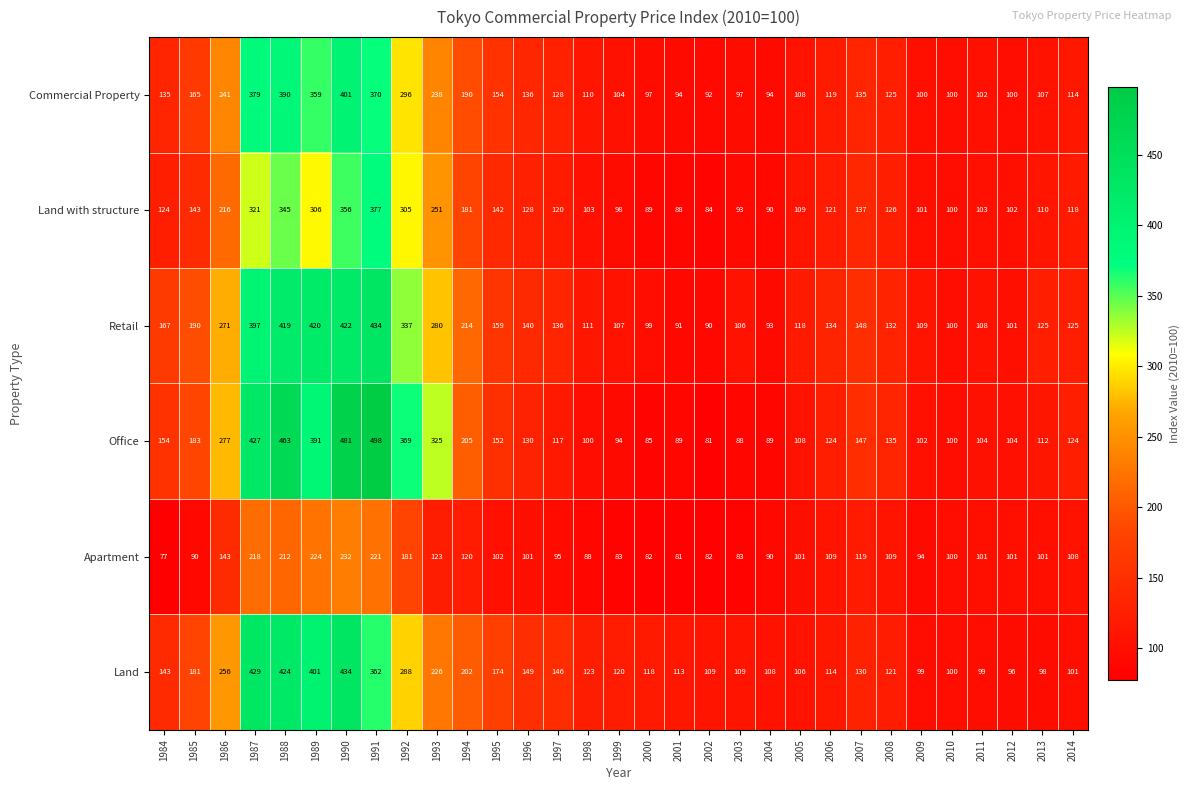

Which series changed the most between 1986 and 2014?

Land